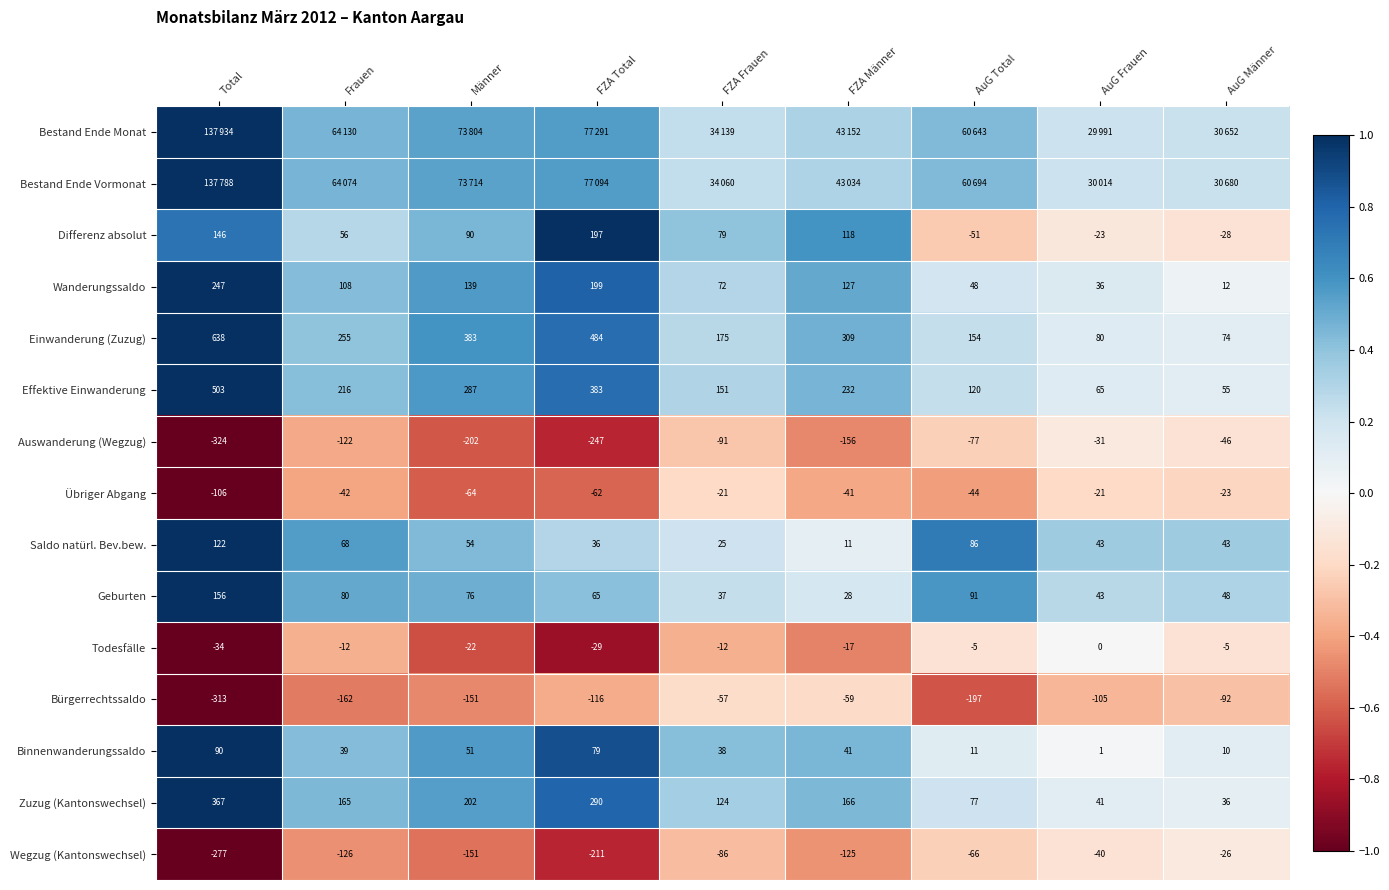

What is the greatest value displayed?

1.0